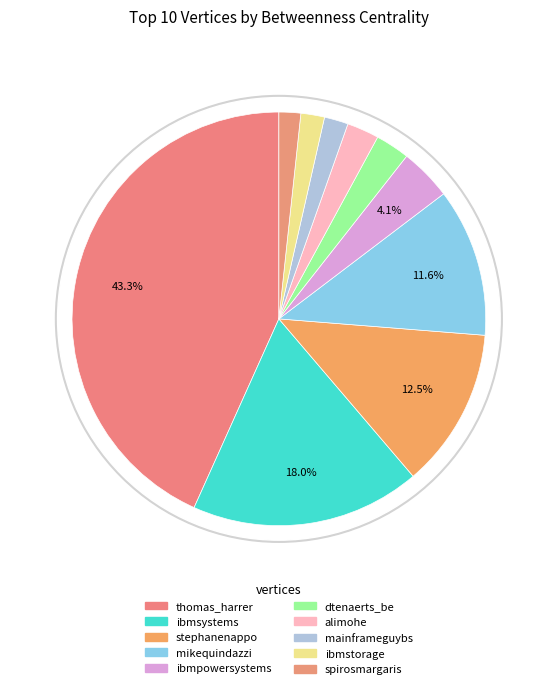

Does dtenaerts_be account for over 50% of the chart?

No